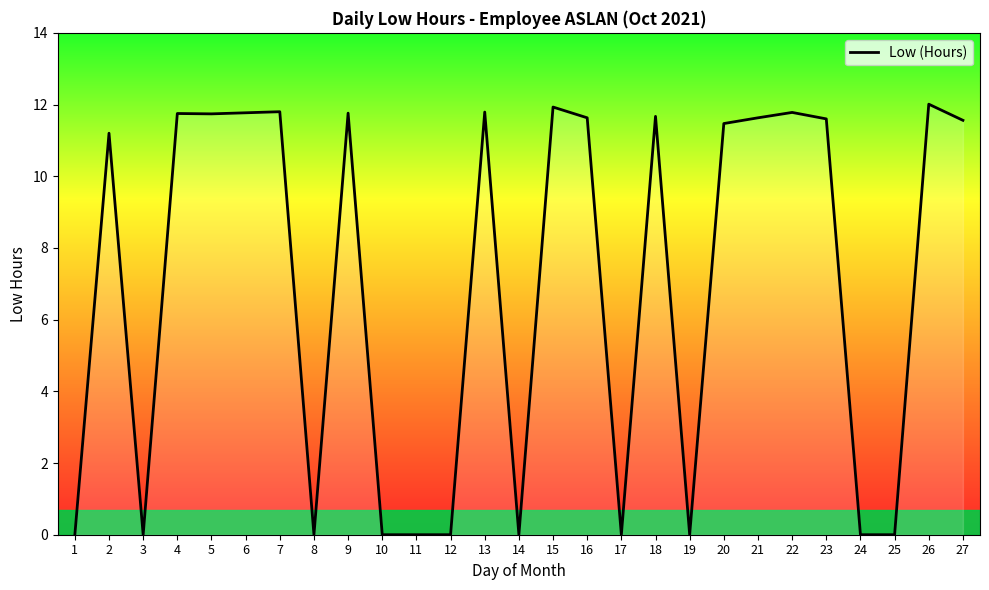

Is it true that the value at 17 is 7.7?

False